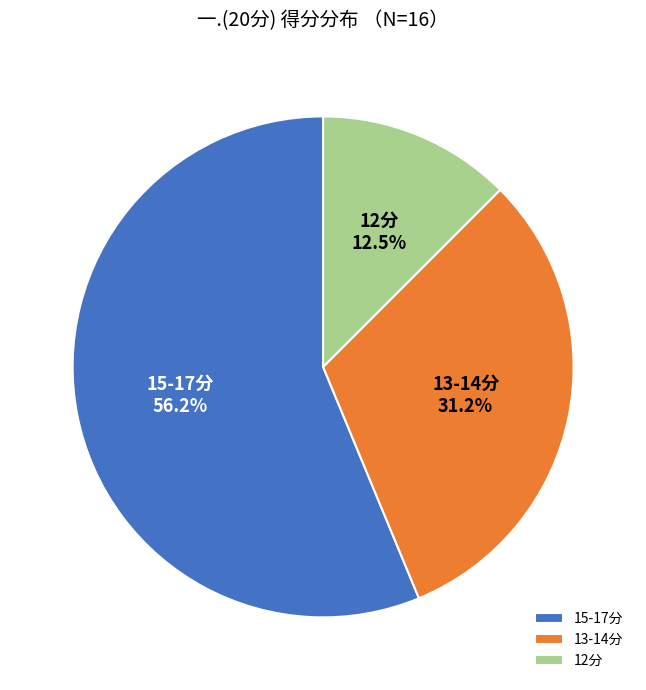

Which has a higher value, 12分 or 15-17分?

15-17分